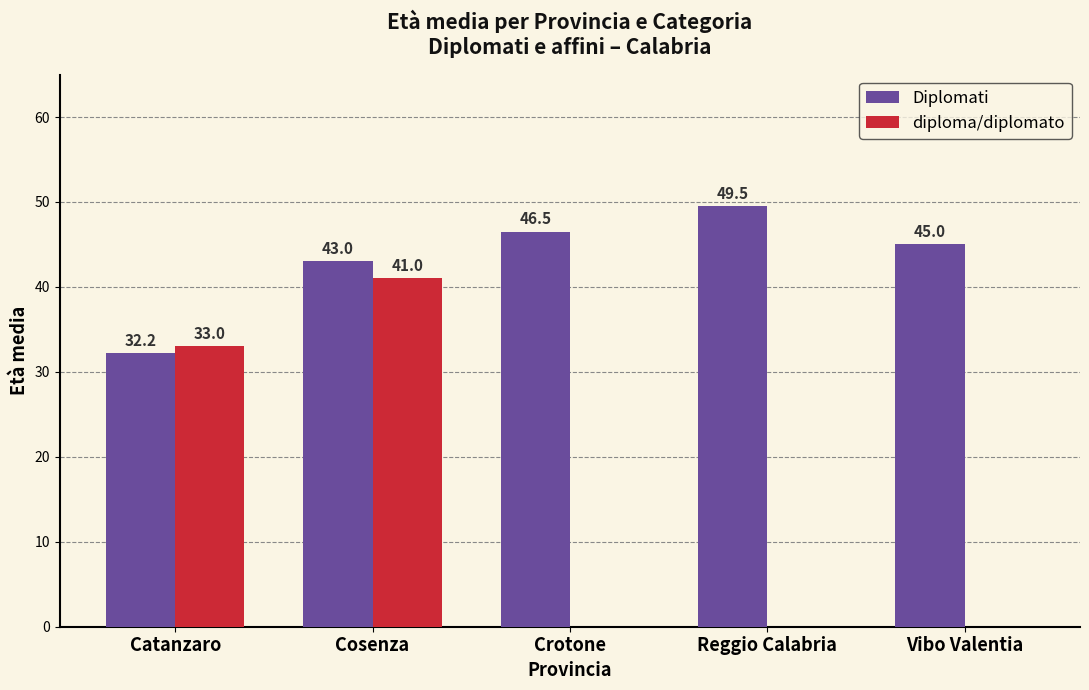

At which category is the sum across all series the highest?

Cosenza